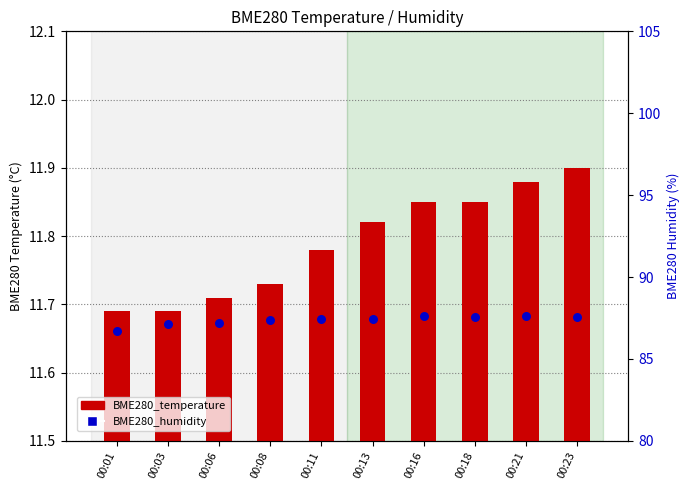

Which series has the largest total across all categories?

BME280_humidity